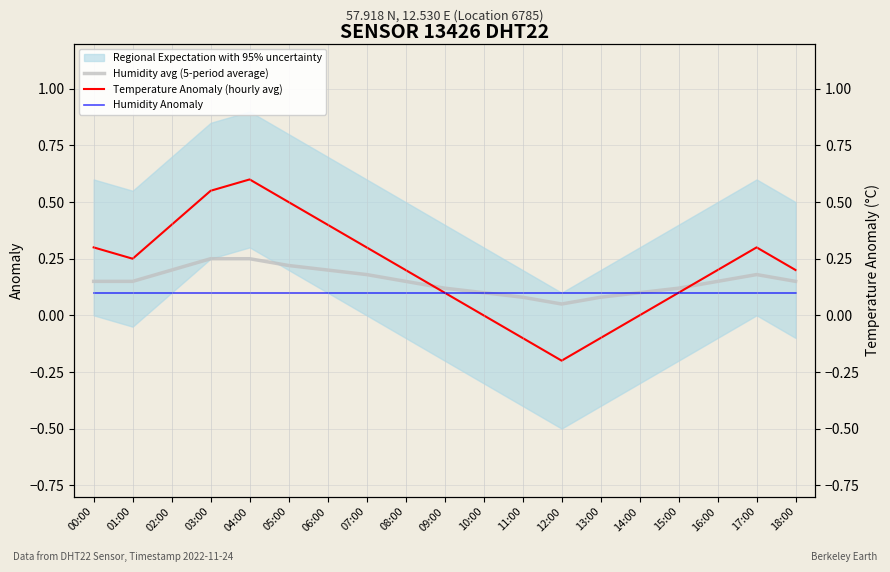

Where is the first local maximum for Temperature Anomaly (hourly avg)?

04:00